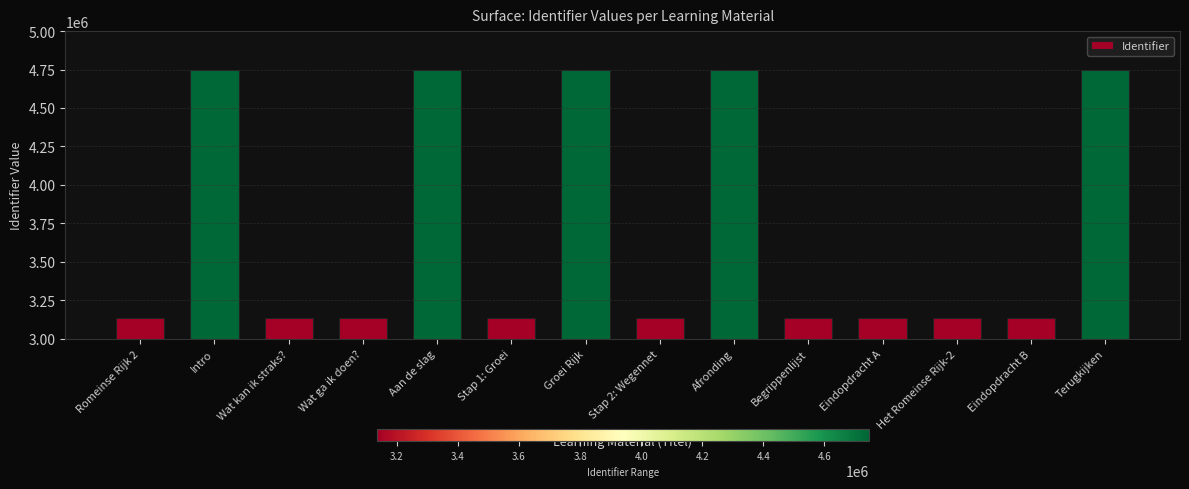

What is the smallest value displayed?

3133864